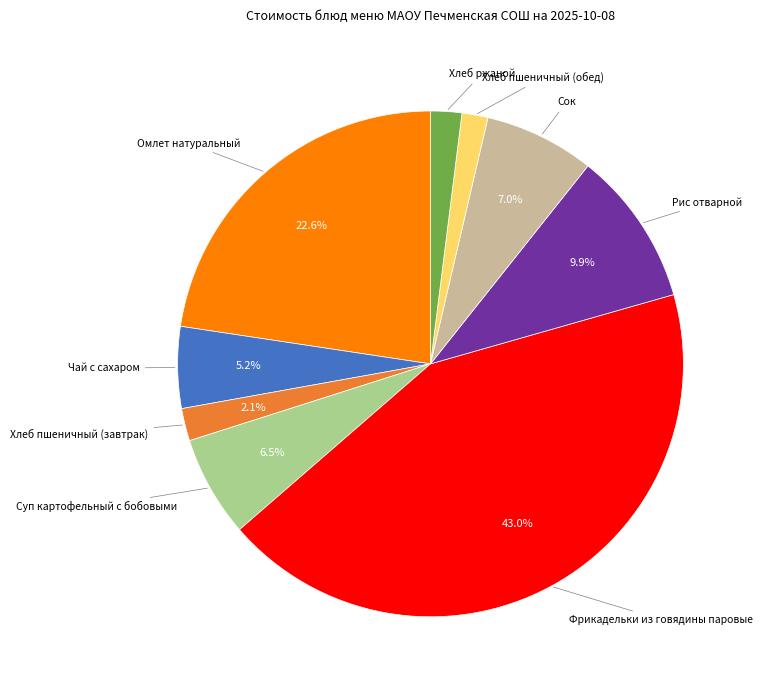

Is there a majority slice in this chart?

No